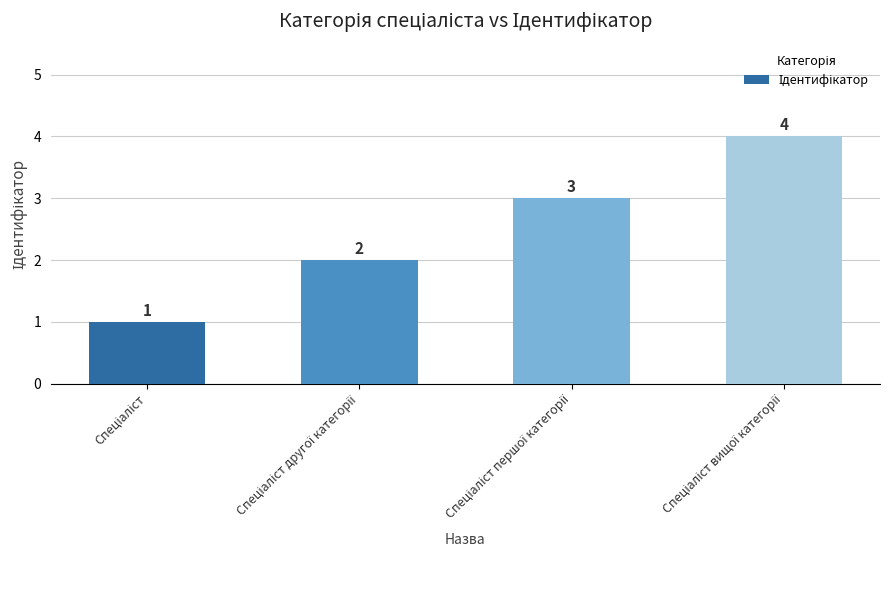

What is the maximum value shown in the chart?

4